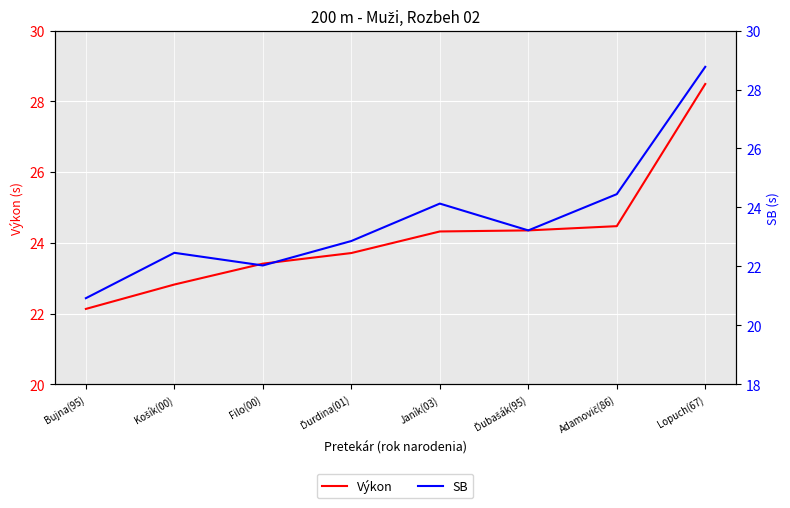

Rank the categories by SB value from lowest to highest.

Bujna(95), Filo(00), Košík(00), Ďurdina(01), Ďubašák(95), Janík(03), Adamovič(86), Lopuch(67)